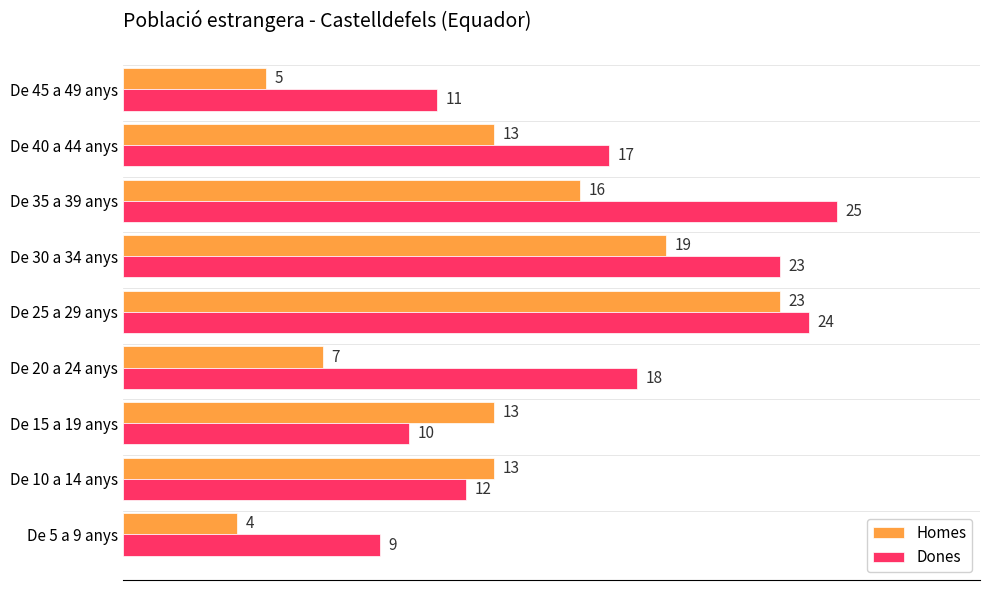

The value of Homes at De 15 a 19 anys is 7. True or false?

False